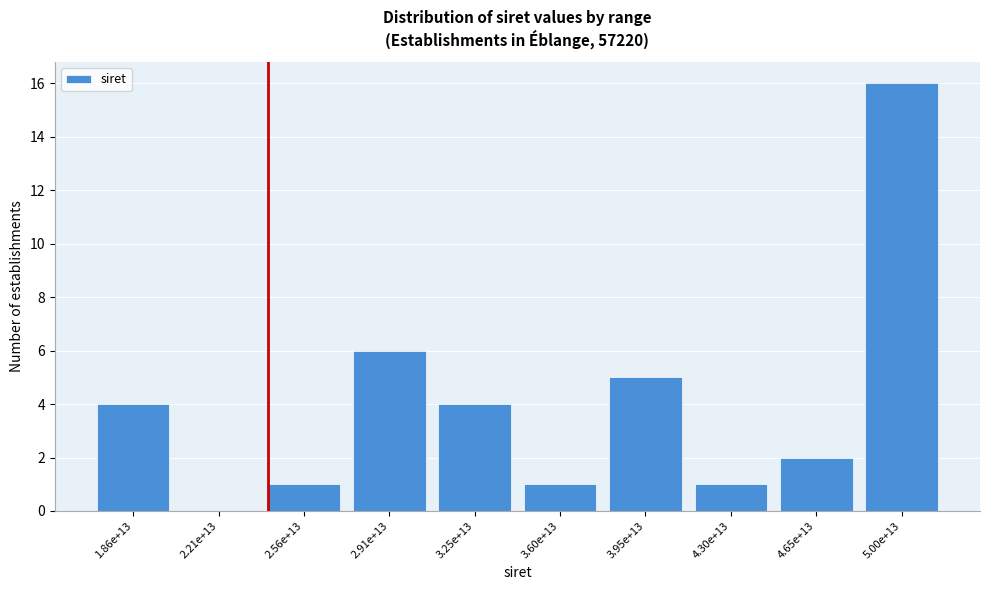

Reading left to right, extract all data points from this chart.

1.86e+13=4	2.21e+13=0	2.56e+13=1	2.91e+13=6	3.25e+13=4	3.60e+13=1	3.95e+13=5	4.30e+13=1	4.65e+13=2	5.00e+13=16